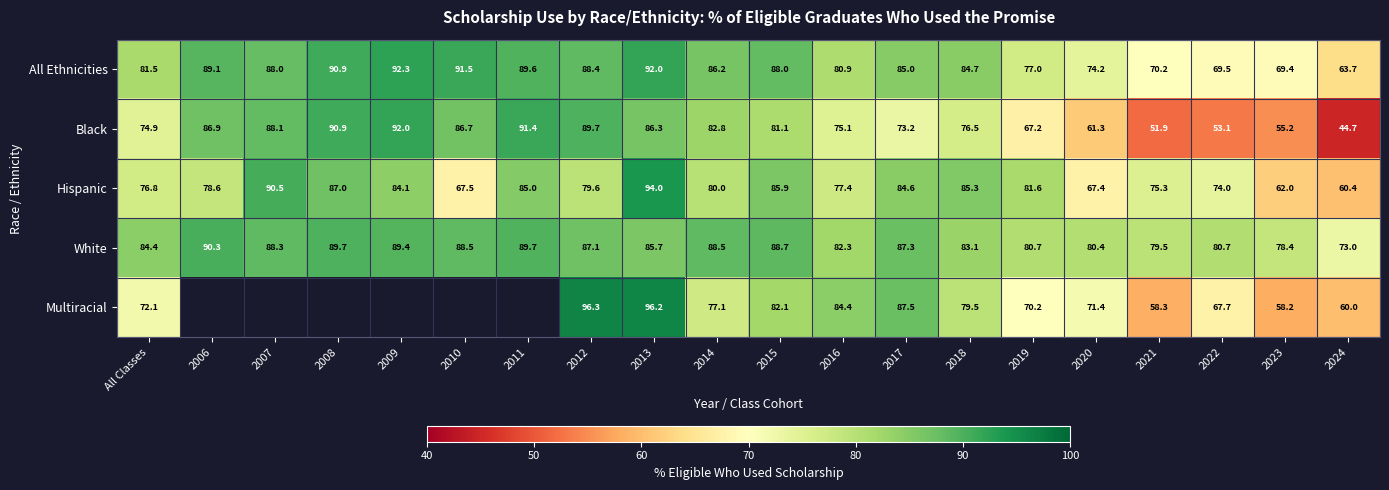

At which category is the sum across all series the highest?

2013